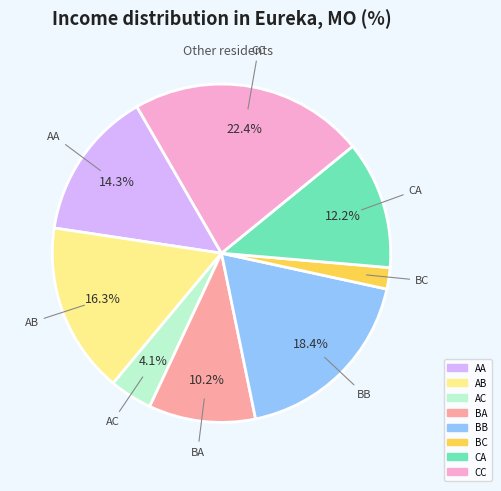

Is there any slice that represents more than half of the pie?

No